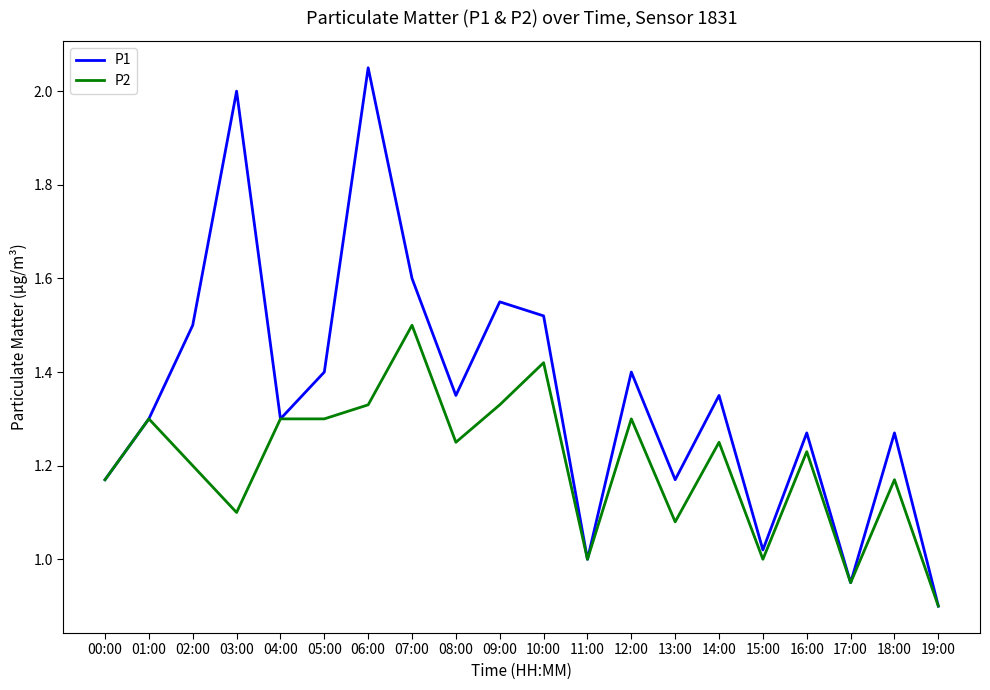

At which label does P2 first exceed 1?

00:00